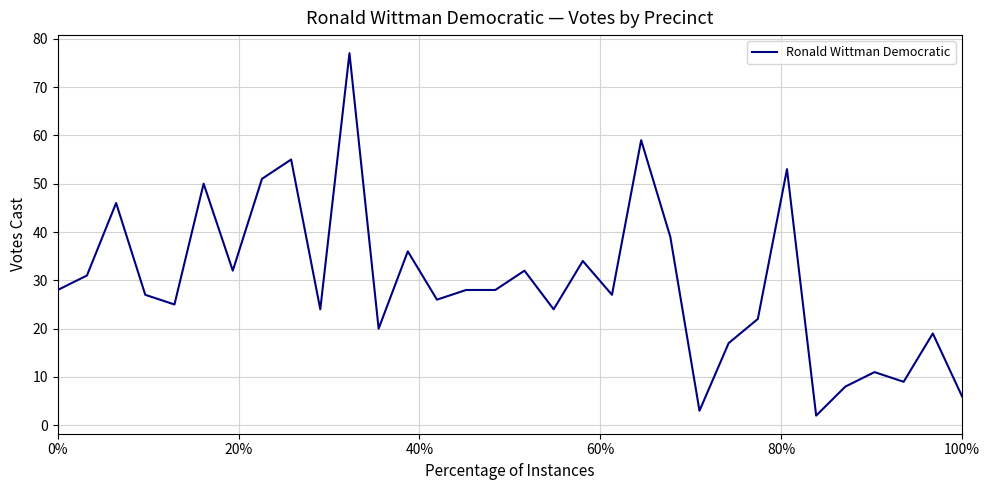

What is the difference between the maximum and minimum values?

75